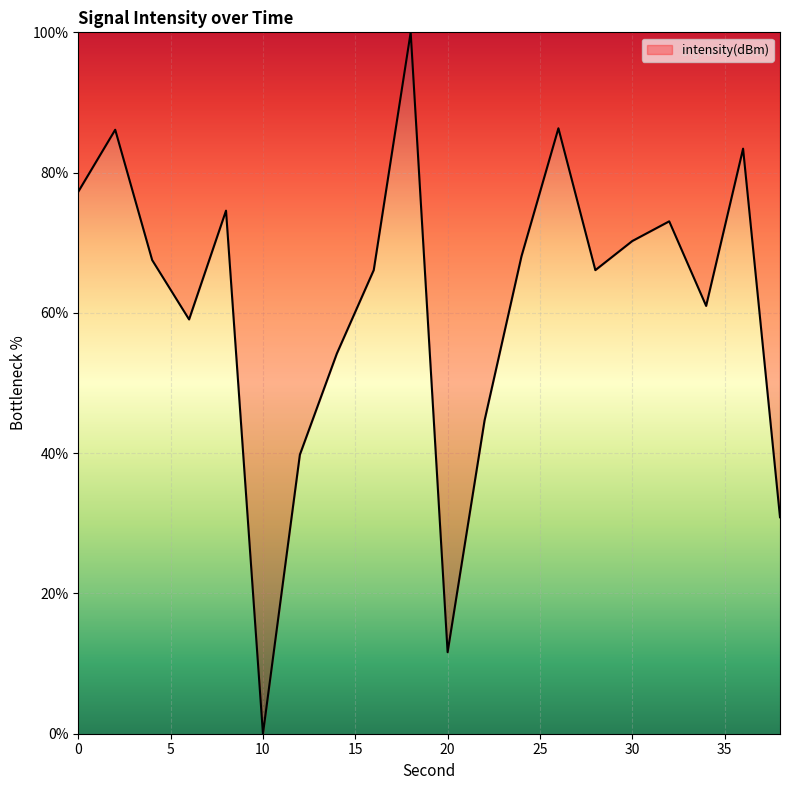

What is the greatest value displayed?

100.0